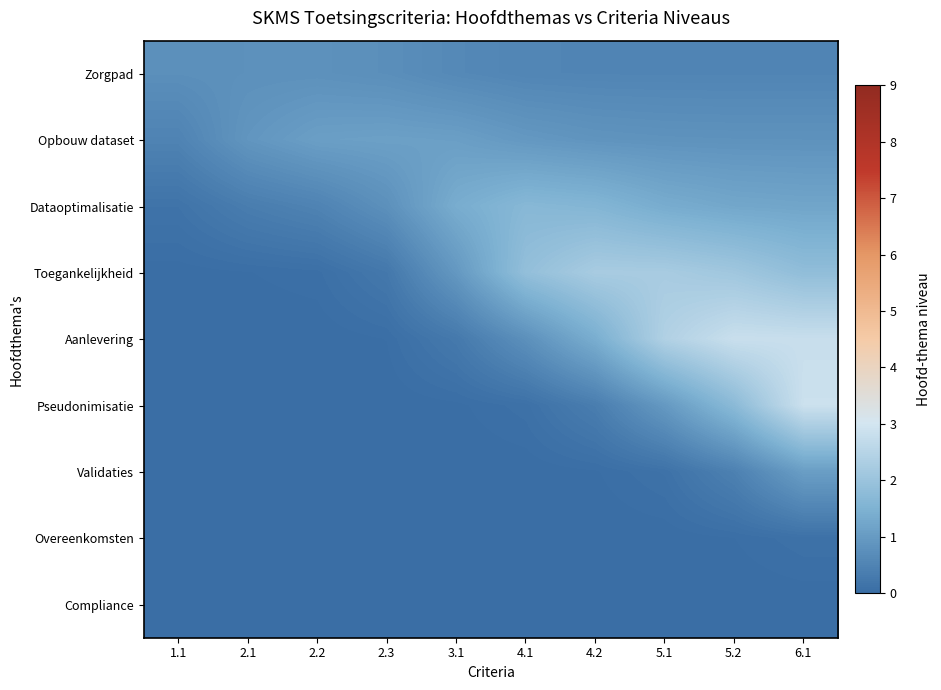

At how many categories does at least one series exceed 0?

10